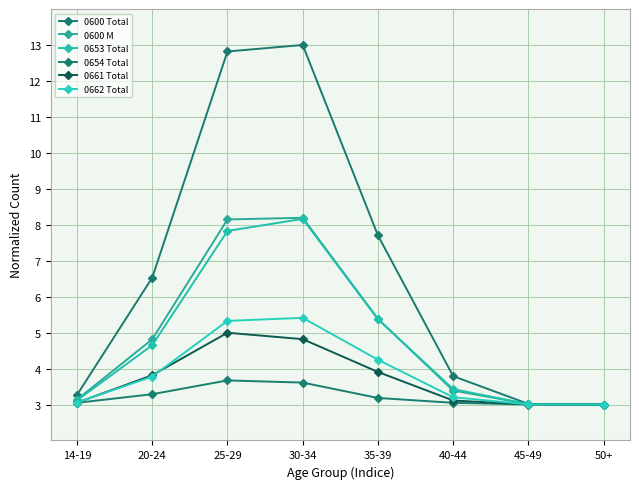

What is the sum of the 0653 Total values at 45-49 and 25-29?

10.8